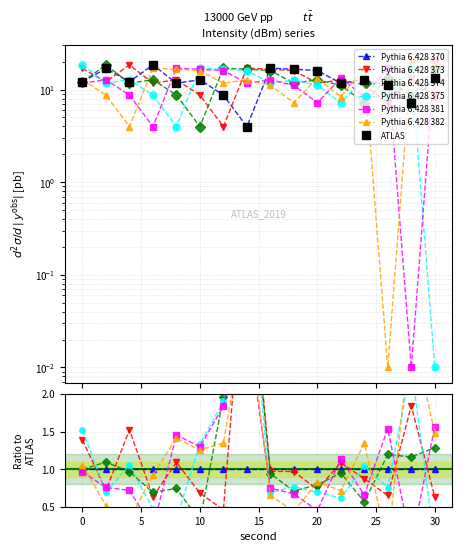

What is the average value of the Pythia 6.428 373 series?

12.4